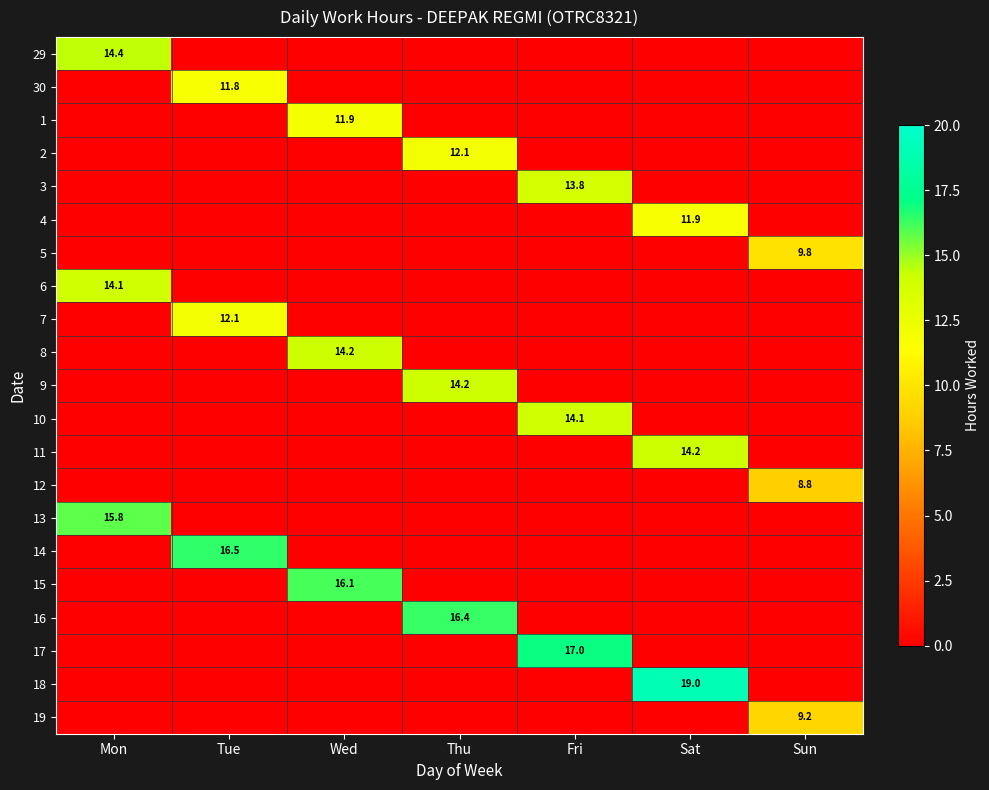

The value of 4 at Sat is 11.9. True or false?

True